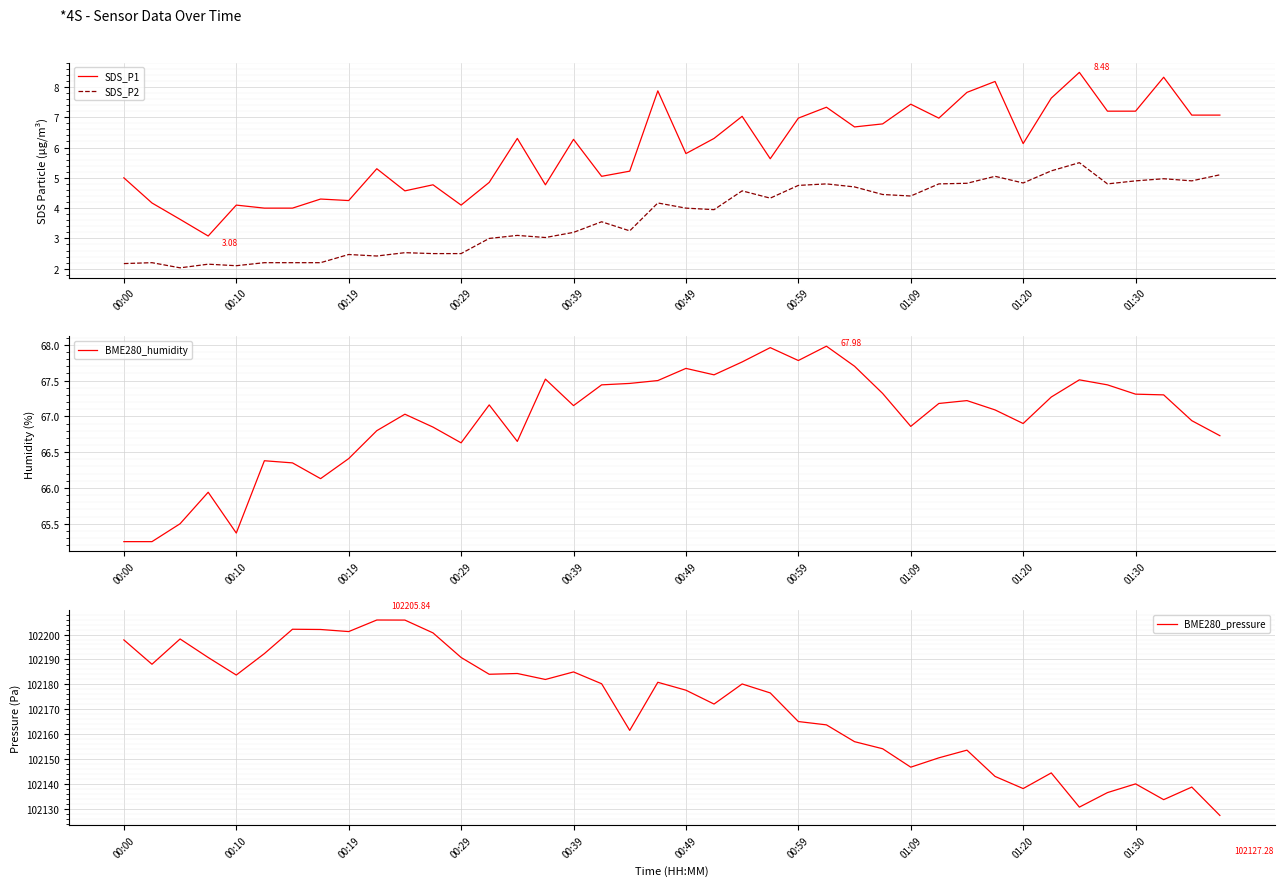

How many lines are shown in the chart?

4